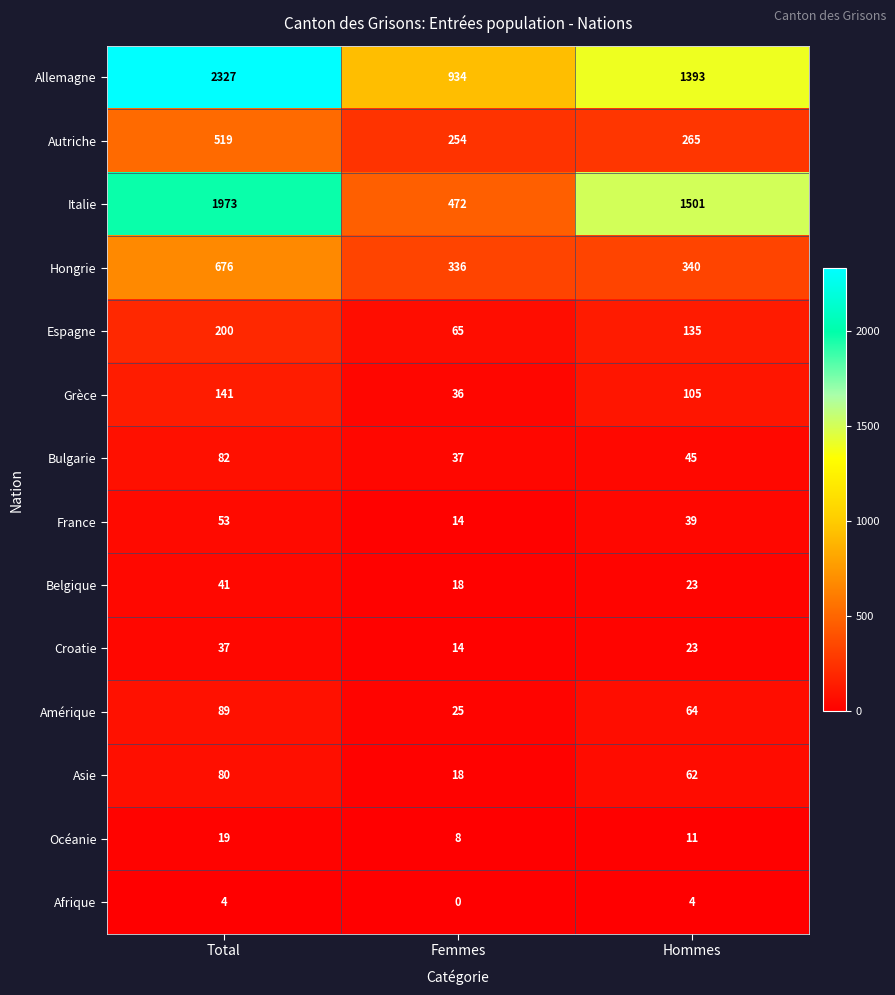

How many distinct data groups are displayed?

14